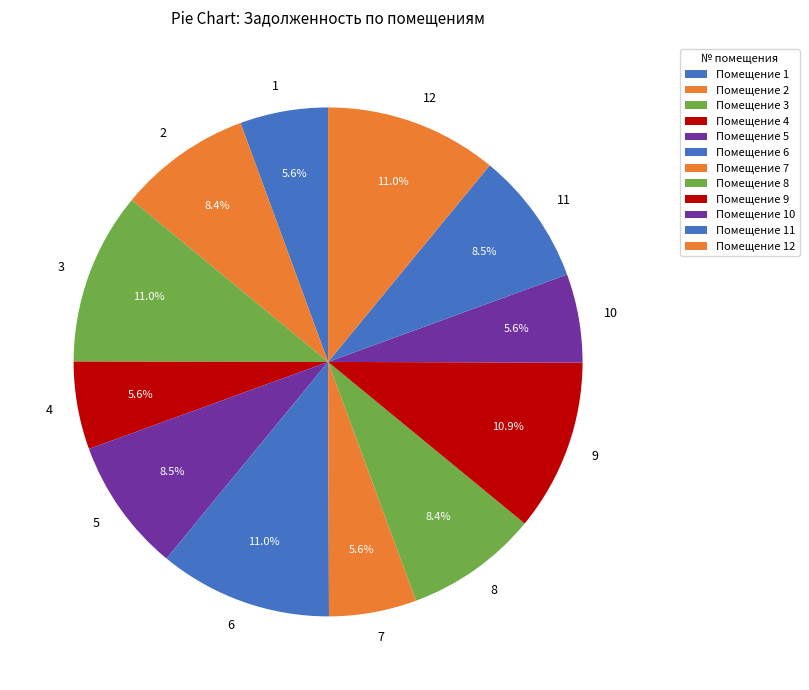

What portion of the pie excludes 11?

91.5%